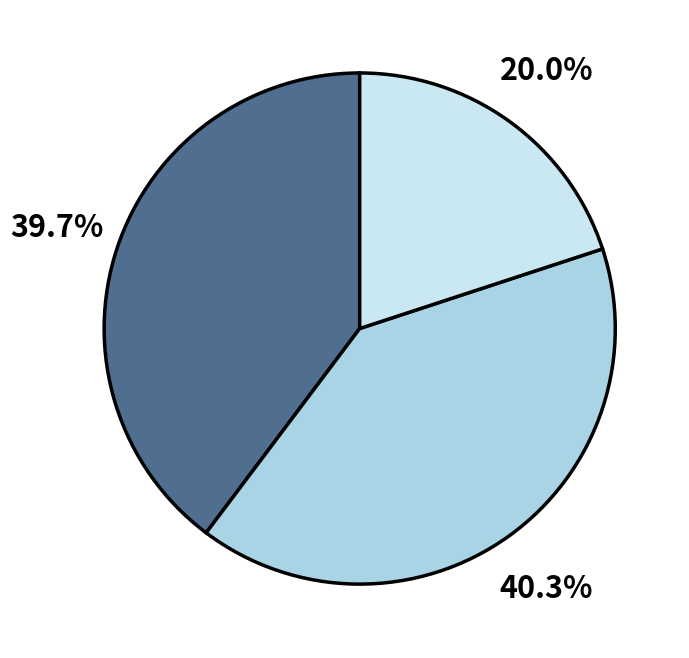

Is there any slice that represents more than half of the pie?

No